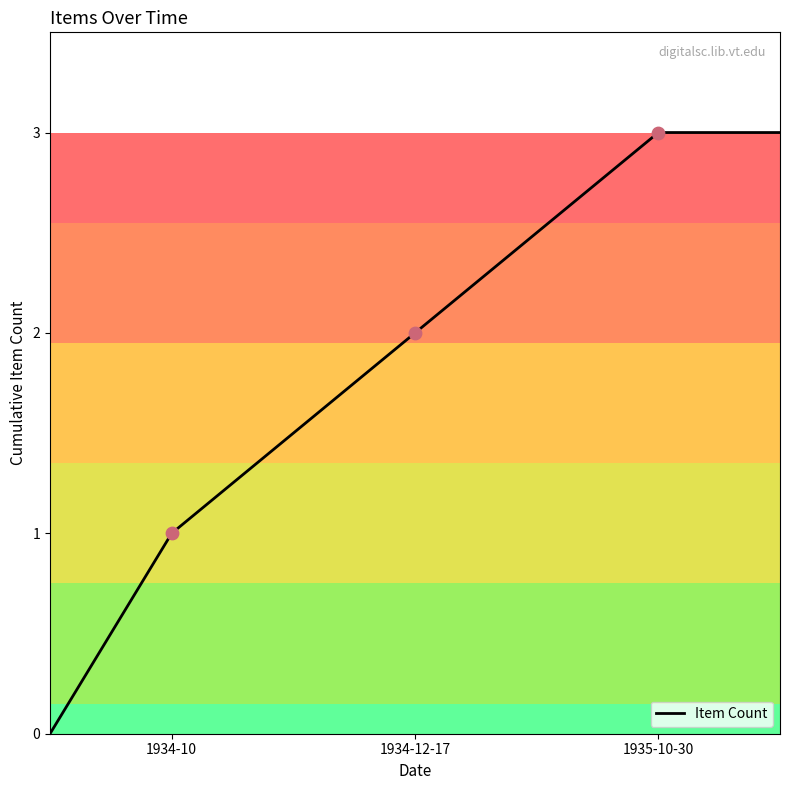

What is the maximum value shown in the chart?

3